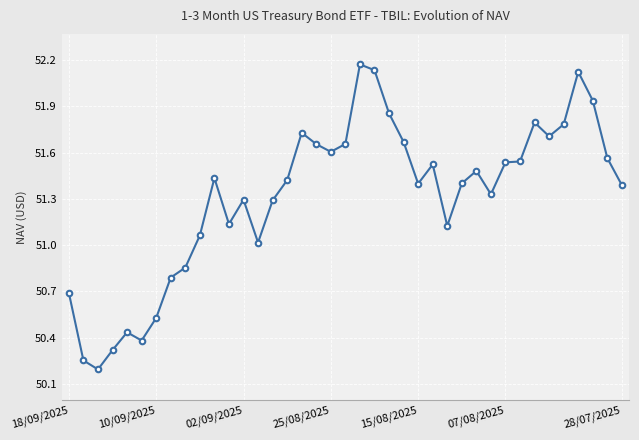

What is the difference between the maximum and minimum values?

2.0